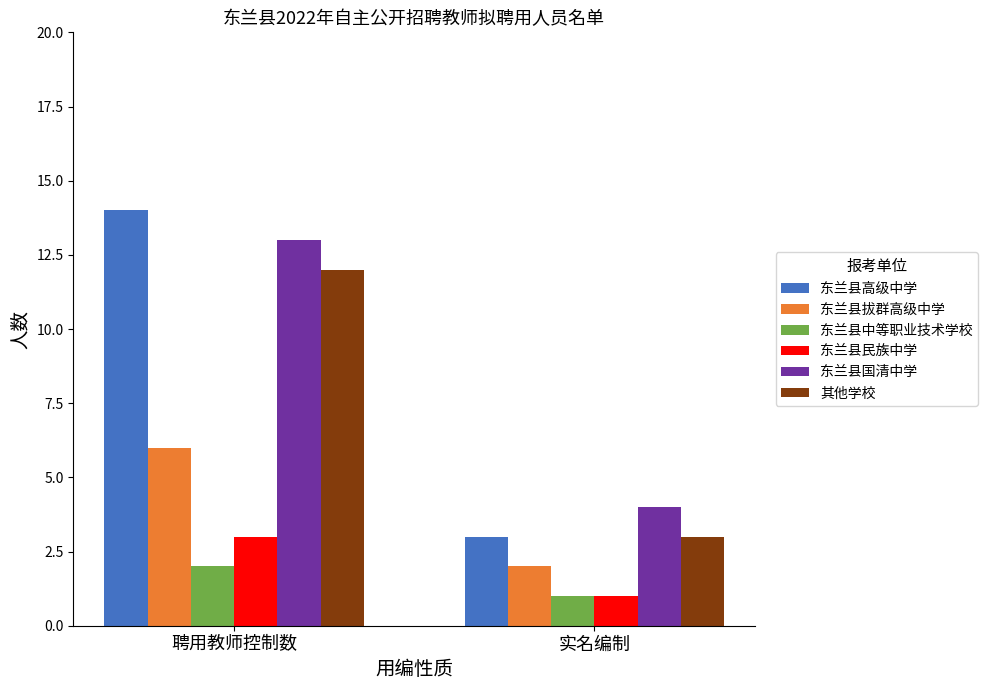

What is the value of the 东兰县民族中学 bar at the 2nd from the left?

1